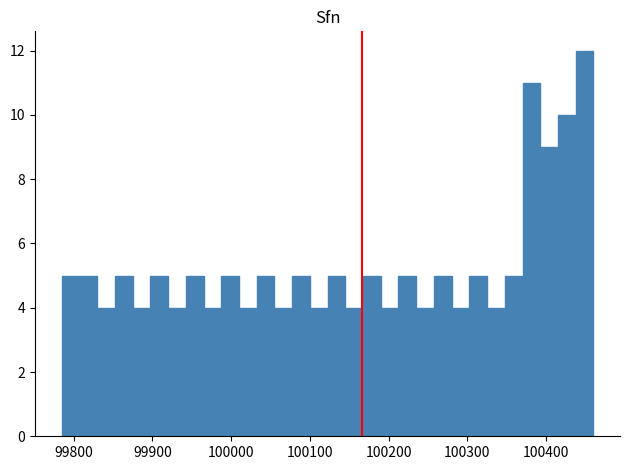

Read against the x-axis, roughly where is the centre of the tallest bar?

100450